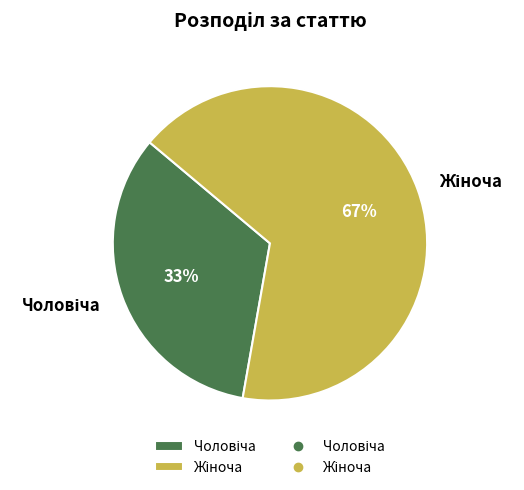

Does any single category account for the majority?

Yes